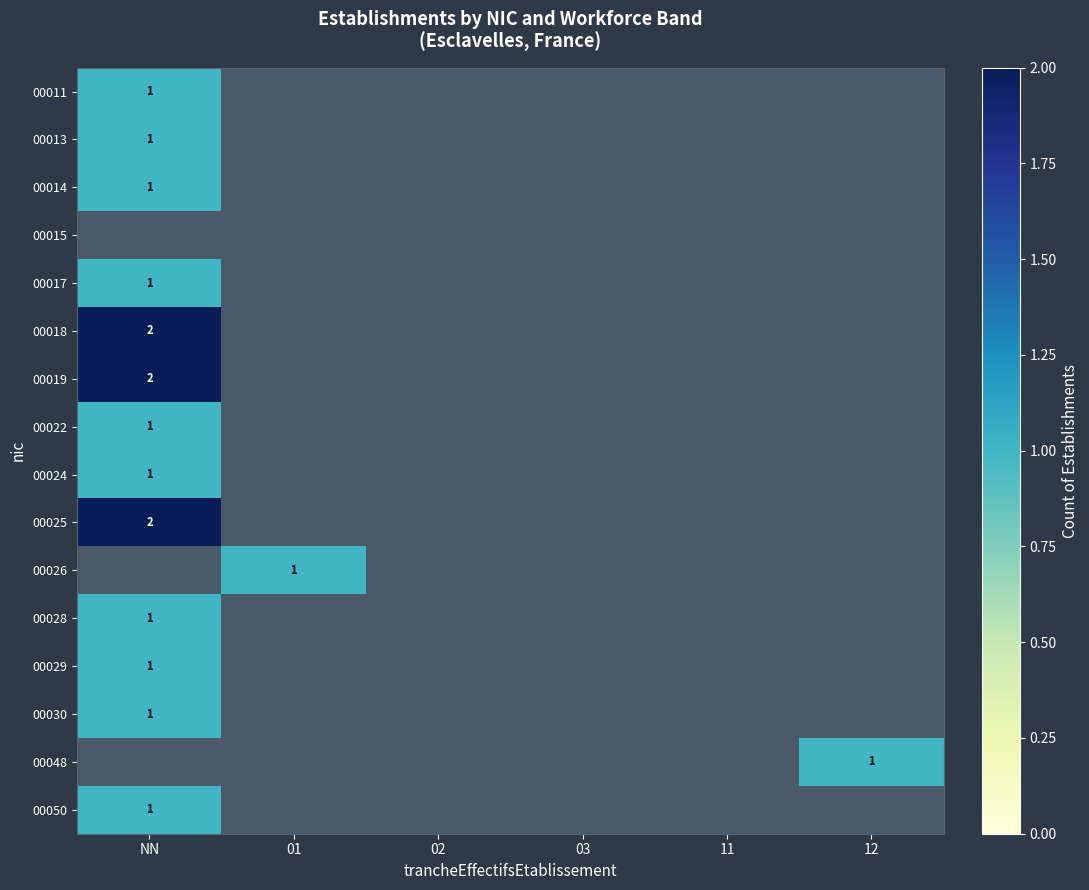

What is the minimum value shown in the chart?

1.0